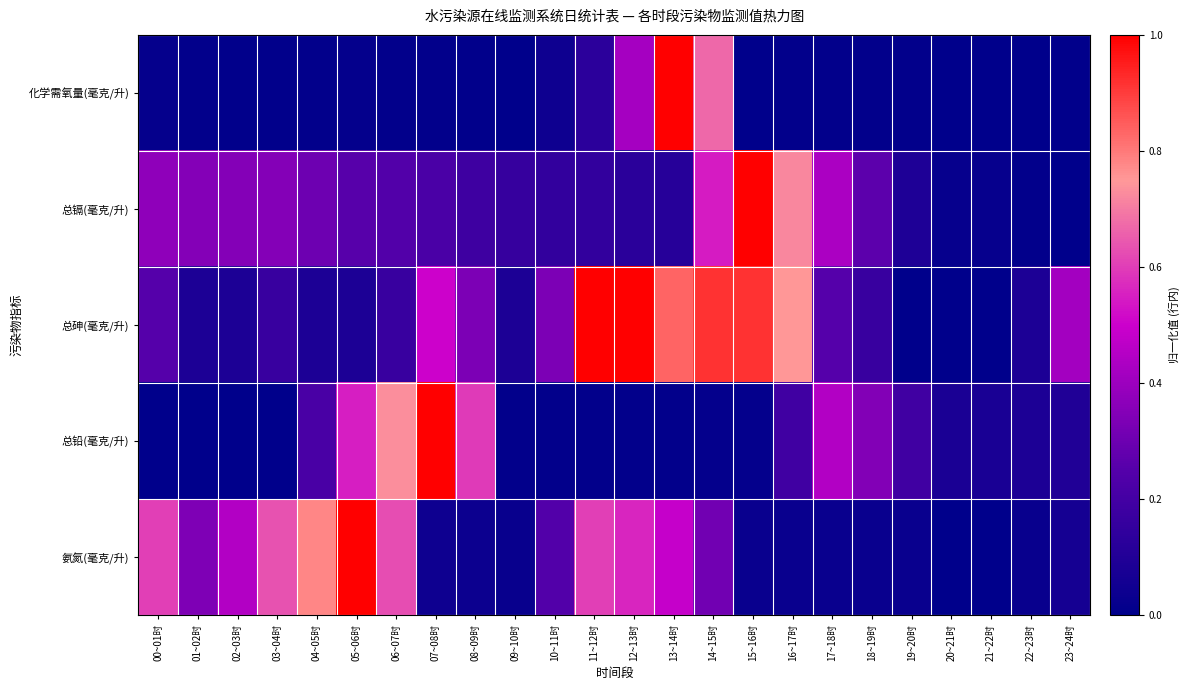

At how many categories does at least one series exceed 0?

24